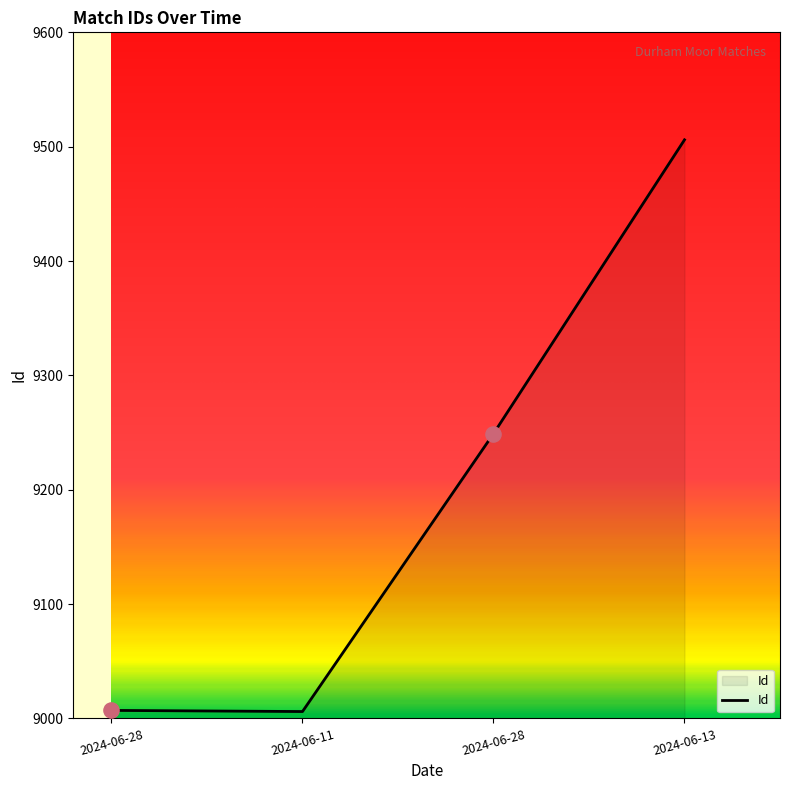

Which has a higher value, 2024-06-28 or 2024-06-13?

2024-06-13